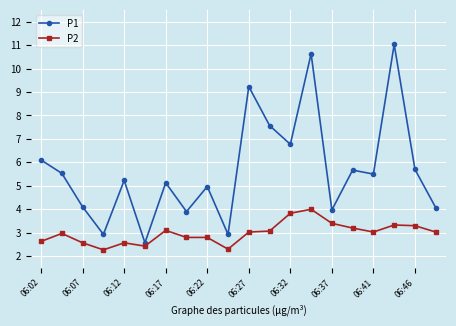

Rank the series by their maximum value, from lowest to highest.

P2, P1